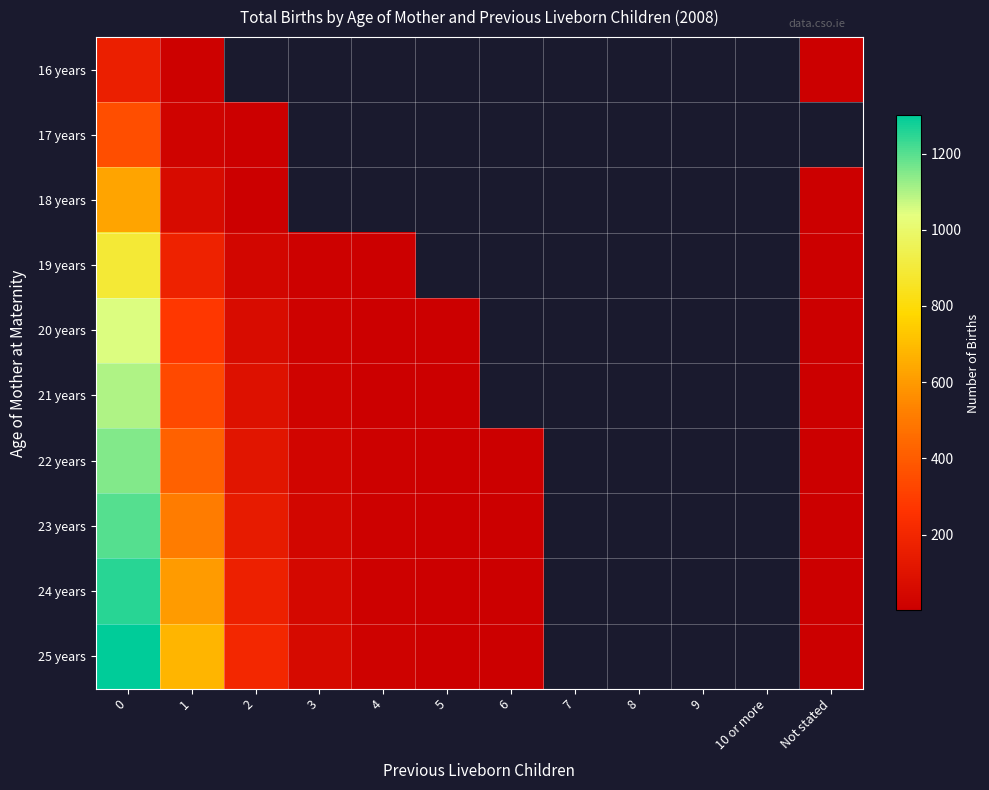

At how many categories does at least one series exceed 51?

4